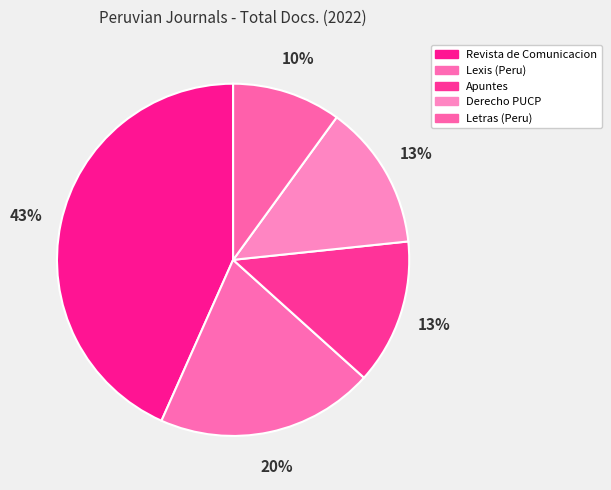

Between Lexis (Peru) and Letras (Peru), which is larger?

Lexis (Peru)